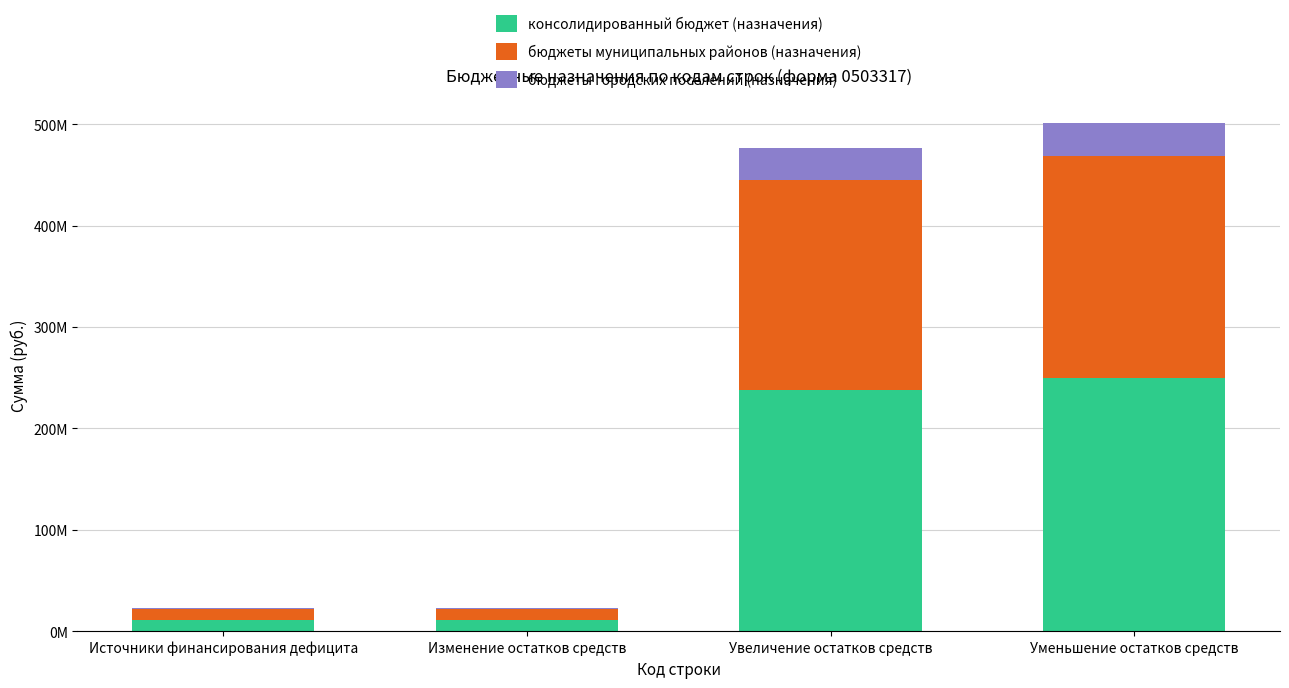

What is the label of the 3rd bar from the left?

Увеличение остатков средств